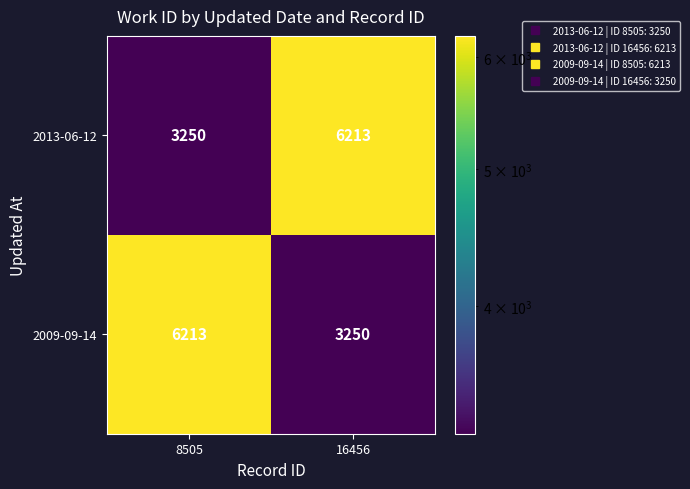

What is the average value of the 2009-09-14 series?

4732